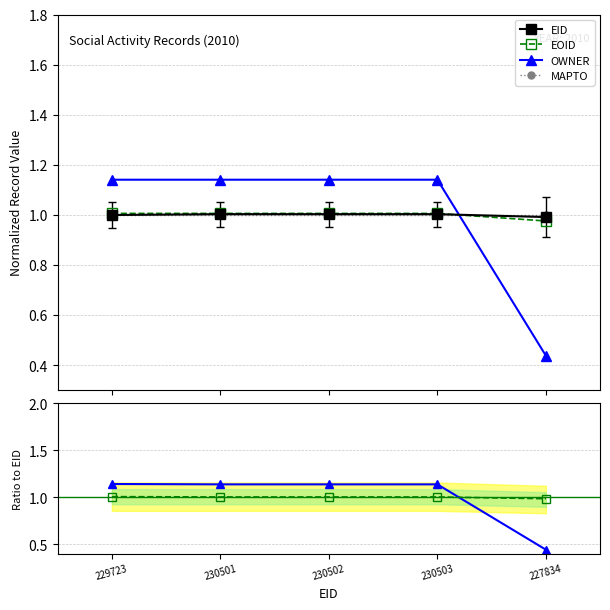

What is the value of the EID point at the 4th from the left?

1.0